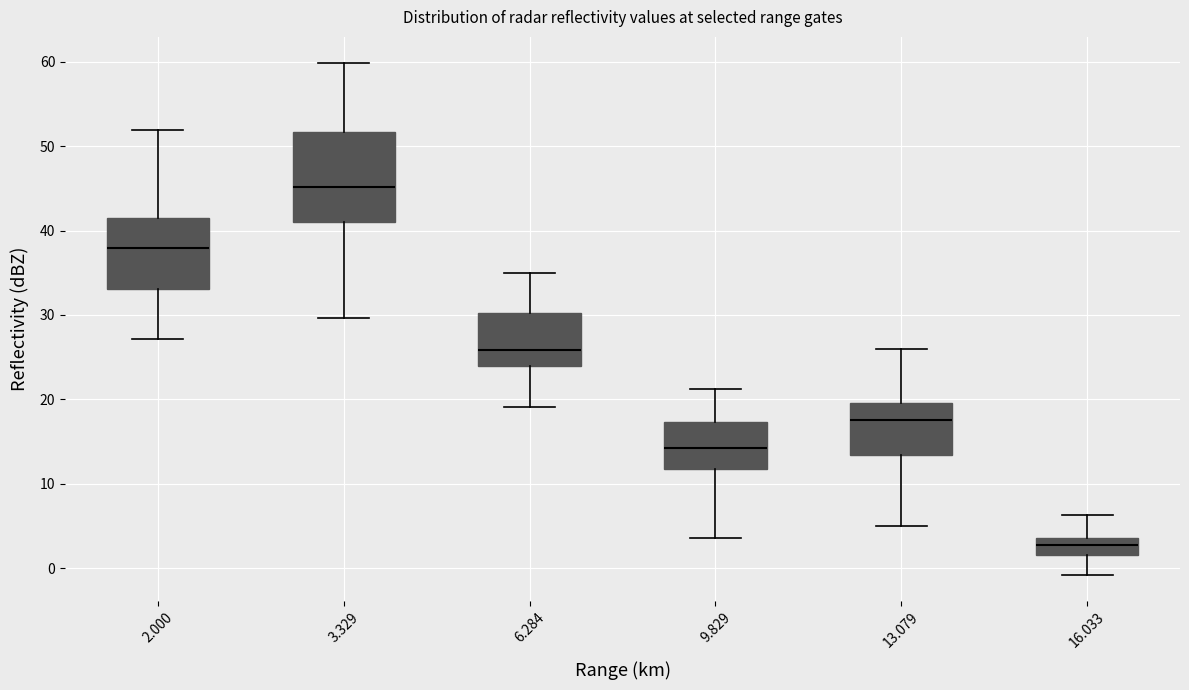

Where does the upper whisker of the box at x = 13.079 end on the y-axis? The values are not printed on the chart, so give them approximately, as read against the axis.

26